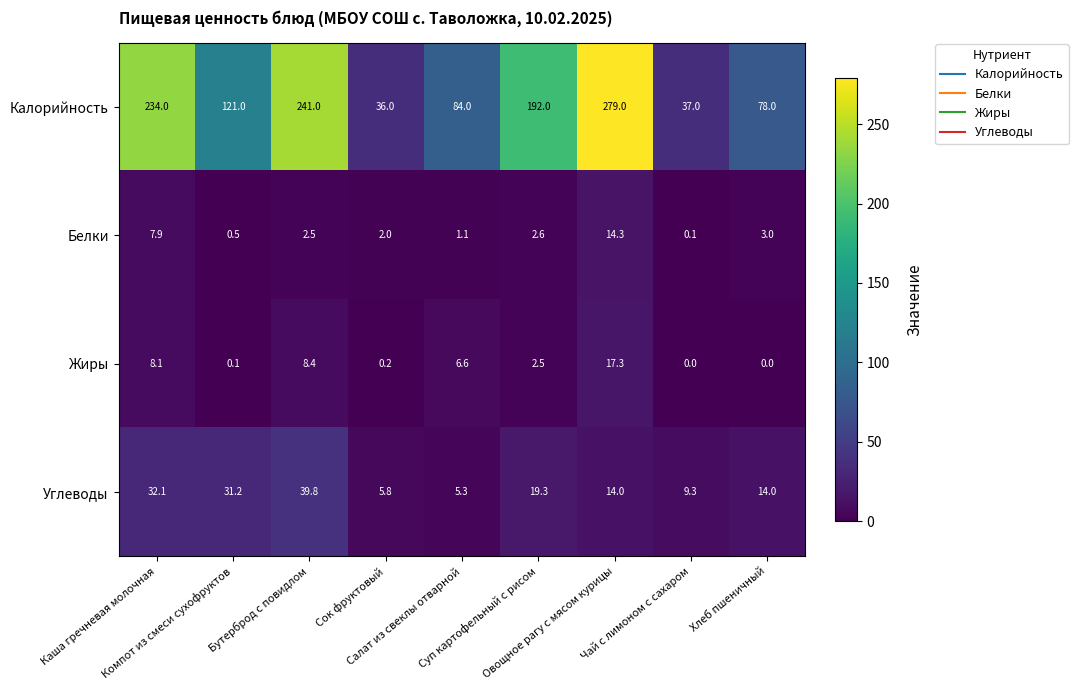

Which series has the widest spread of values?

Калорийность